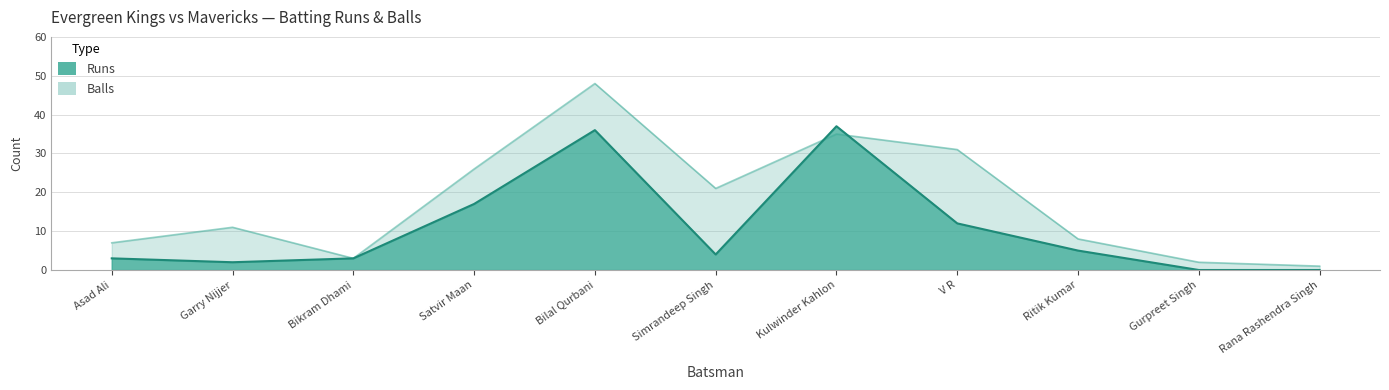

At which category does the chart reach its peak across all series?

Bilal Qurbani